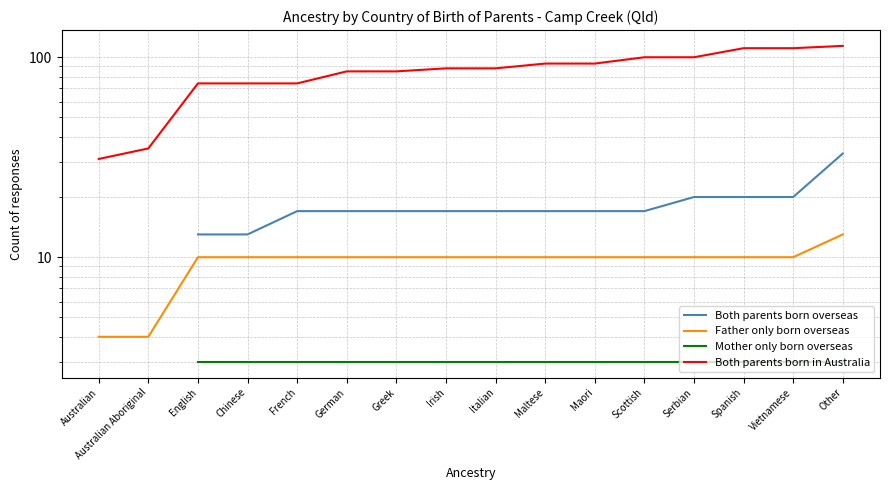

Does the chart have visible grid lines?

Yes